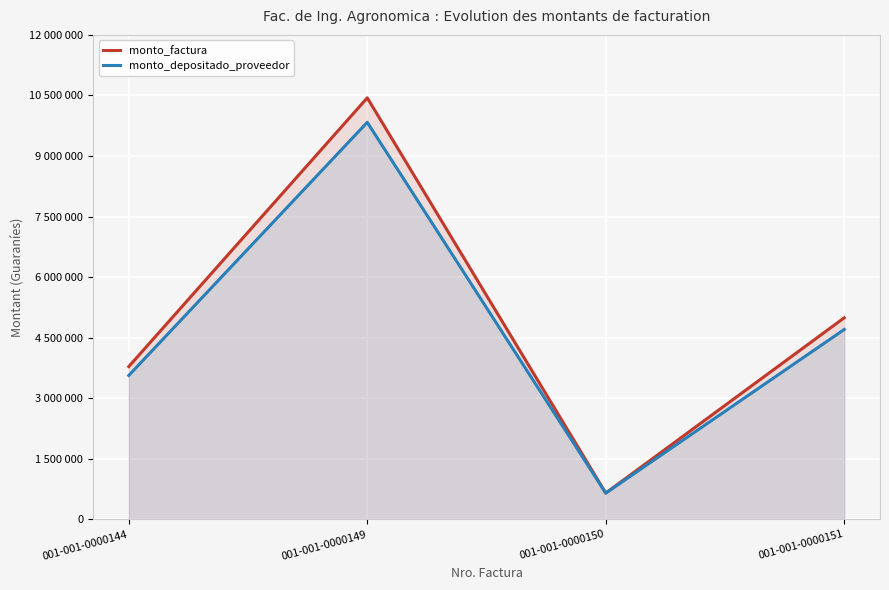

Reading left to right, what are all the values shown in this chart?

monto_factura: 3784935	10441202	652575	4993257
monto_depositado_proveedor: 3565133	9834853	650273	4703284